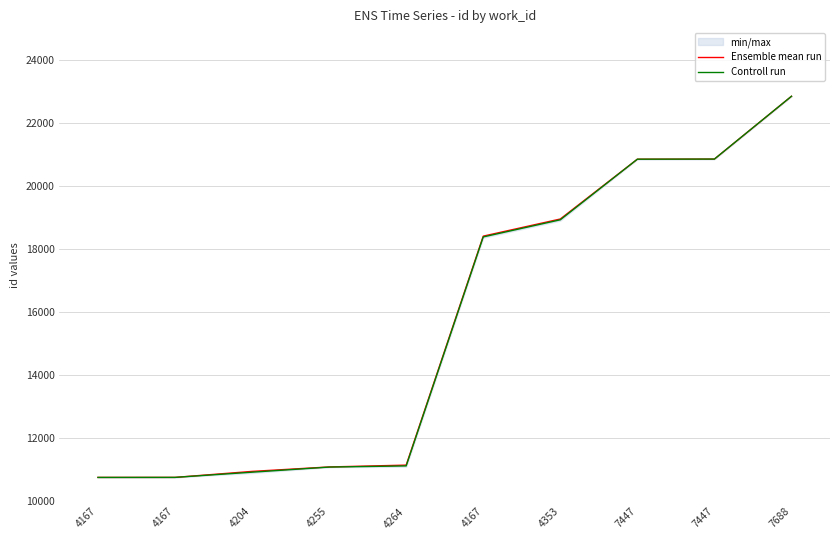

True or false: Controll run has a value of 10763 at 4167.

True